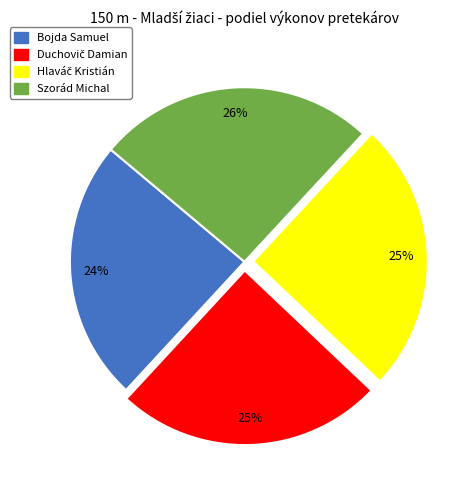

To the nearest percent, what is the average slice percentage?

25%